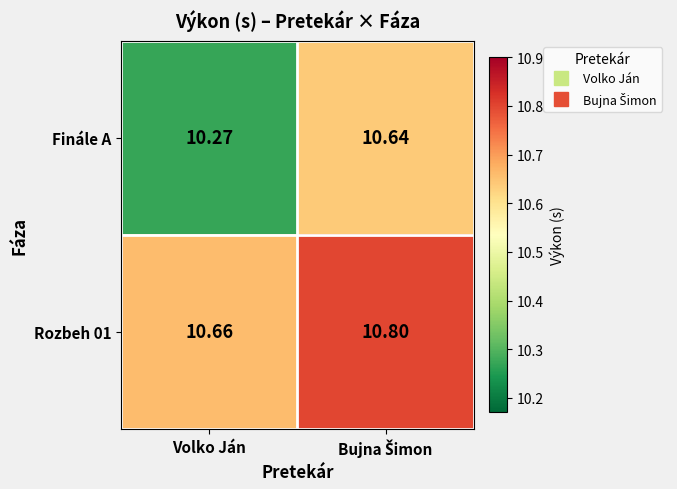

Which series has the largest range (max minus min)?

Finále A